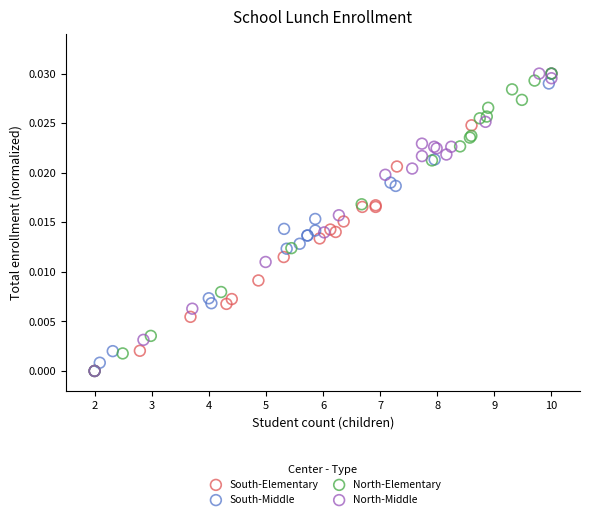

What are all the series names shown in the legend?

South-Elementary, South-Middle, North-Elementary, North-Middle